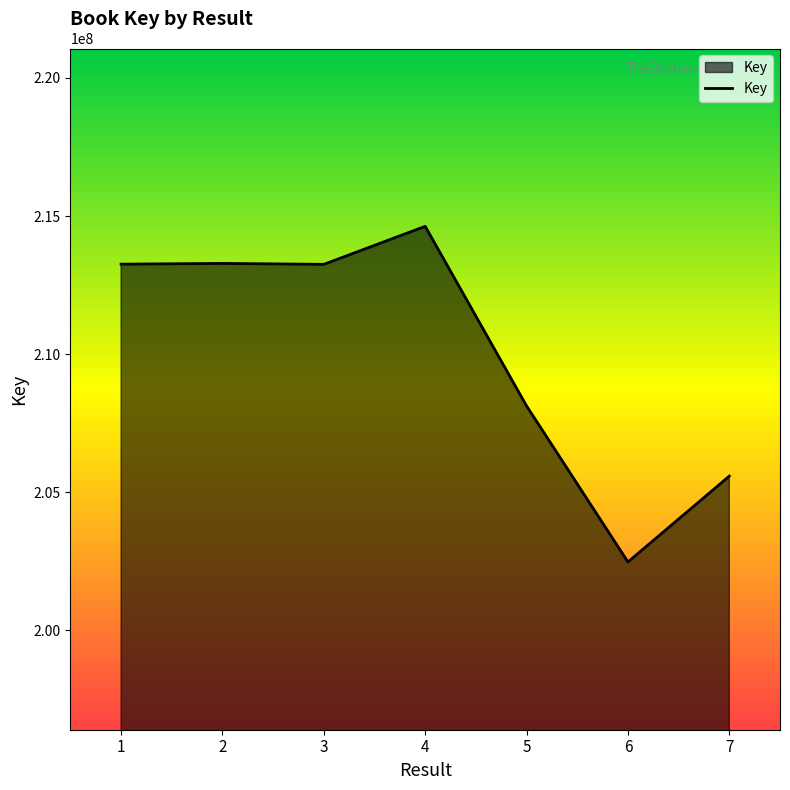

Does the chart have visible grid lines?

No